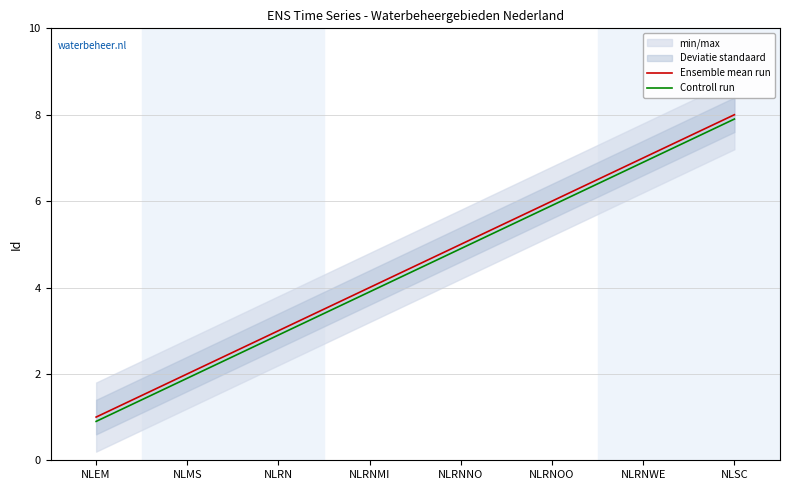

How many values in the Controll run series are below 4?

4